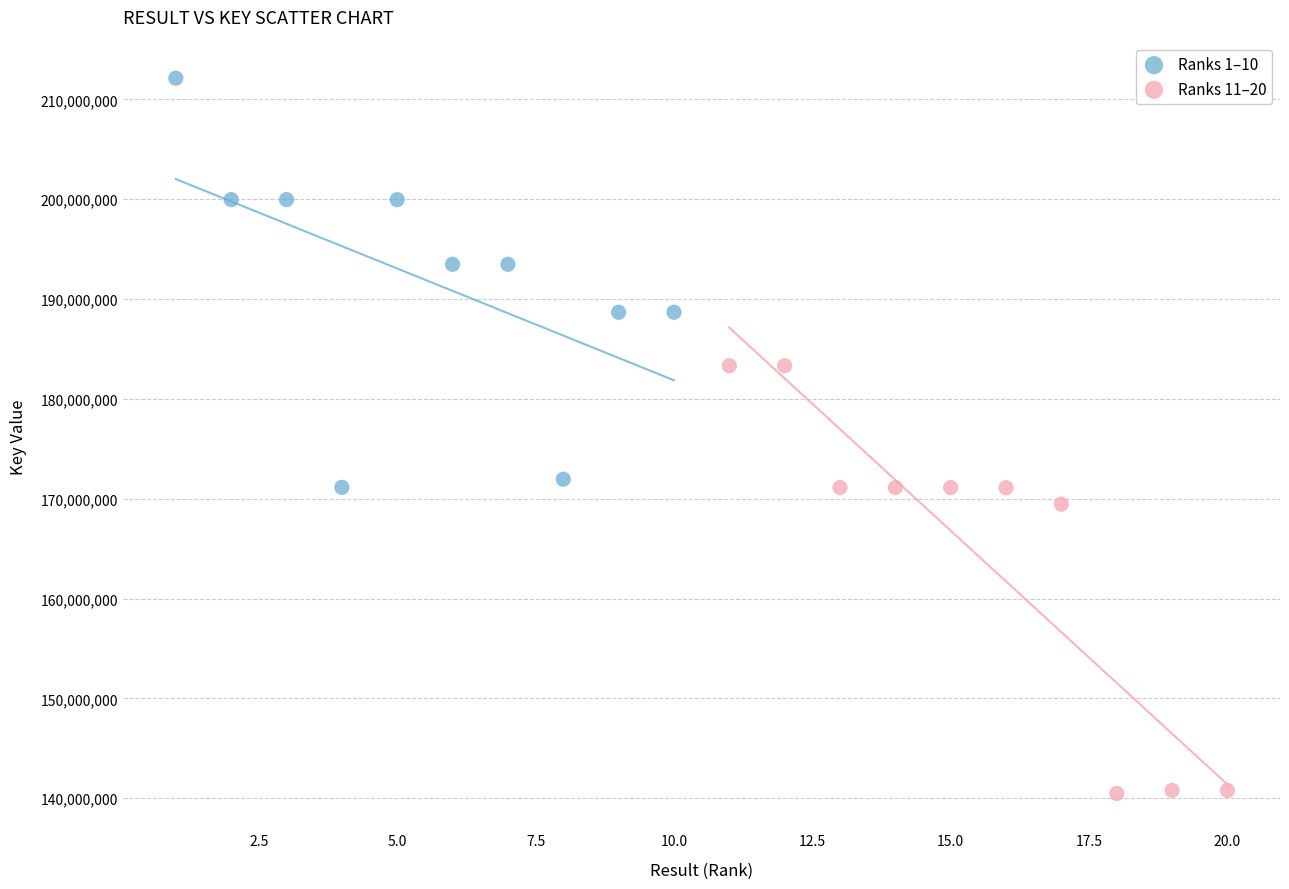

Which series has the widest spread of Y values?

Ranks 11–20